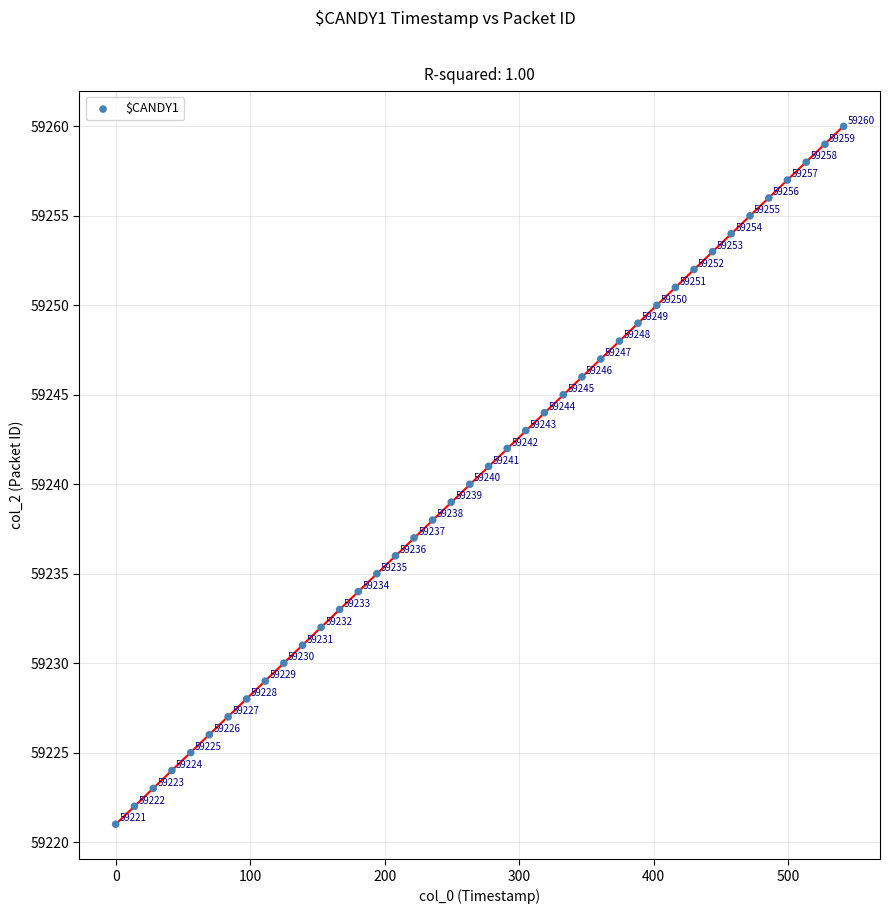

What is the range of Y values (max minus min)?

39